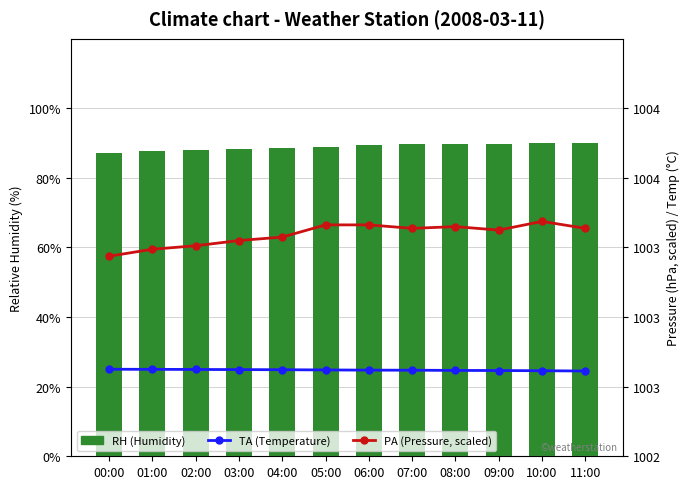

Reading left to right, what are all the values shown in this chart?

RH (Humidity): 87.3	87.7	88.0	88.4	88.6	89.0	89.3	89.6	89.6	89.8	90.1	90.1
TA (Temperature): 25.0	25.0	24.9	24.9	24.9	24.8	24.8	24.7	24.7	24.6	24.6	24.5
PA (Pressure, scaled): 57.5	59.5	60.5	62.0	63.0	66.5	66.5	65.5	66.0	65.0	67.5	65.5